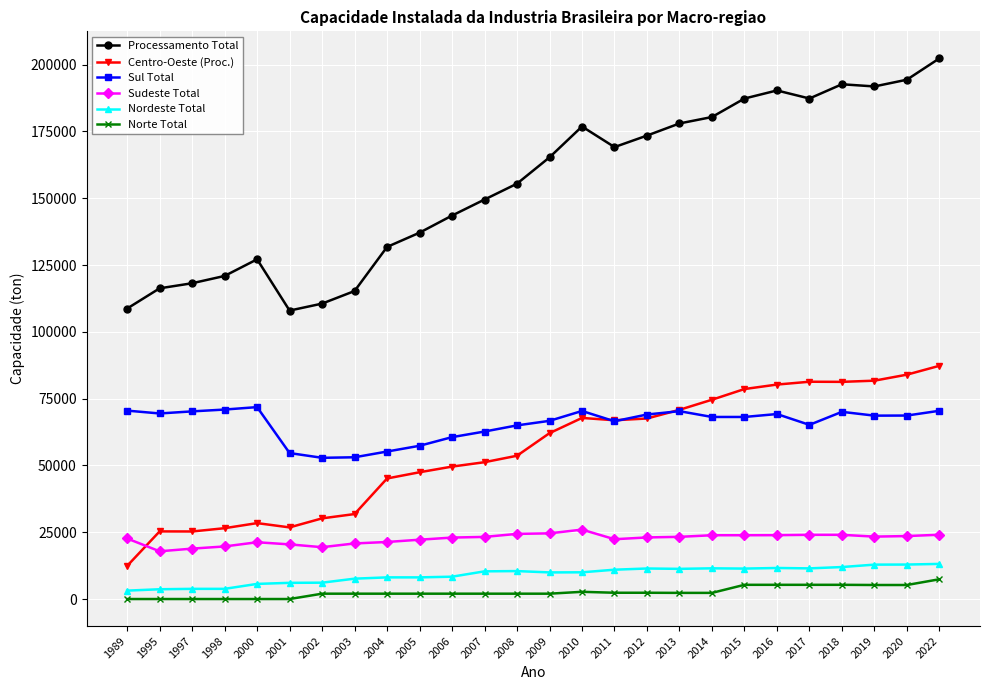

What is the maximum value shown in the chart?

202337.0